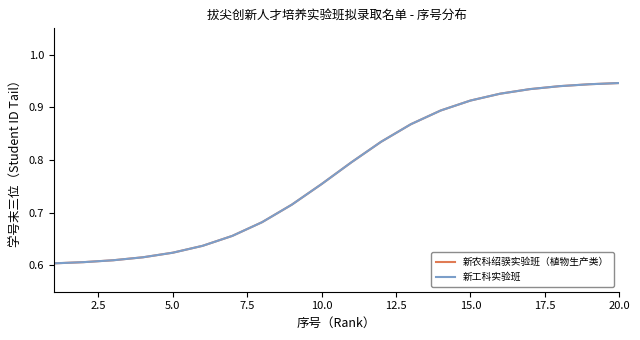

Does the chart have visible grid lines?

No